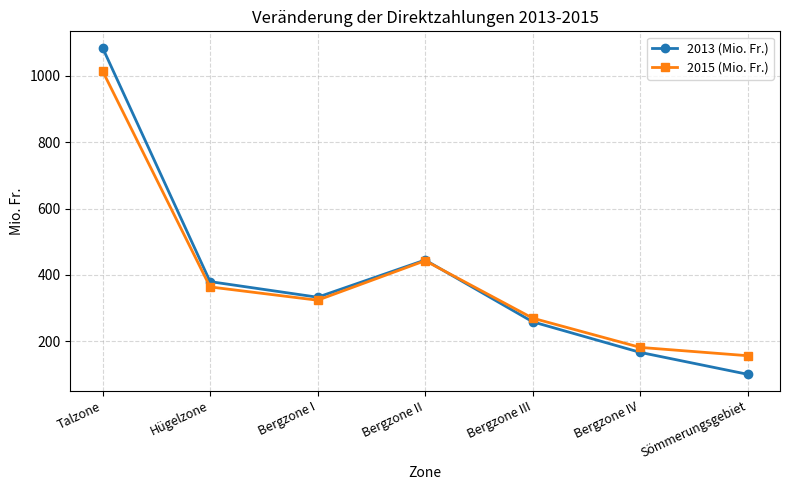

What is the difference between the highest and lowest values at Sömmerungsgebiet?

56